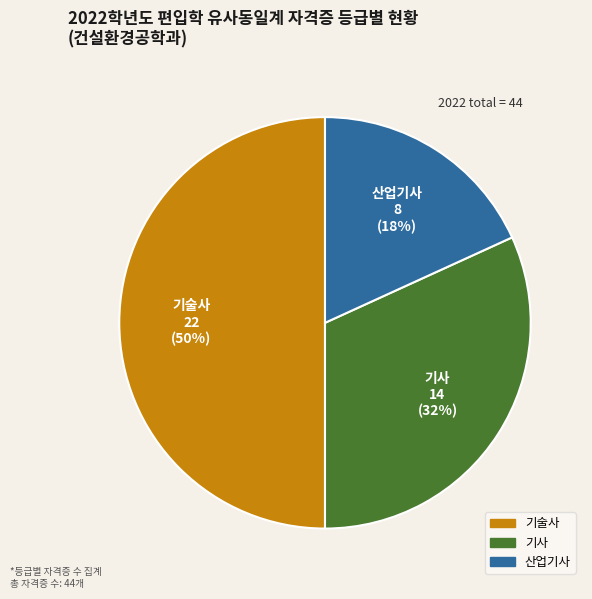

Which slice is the largest?

기술사